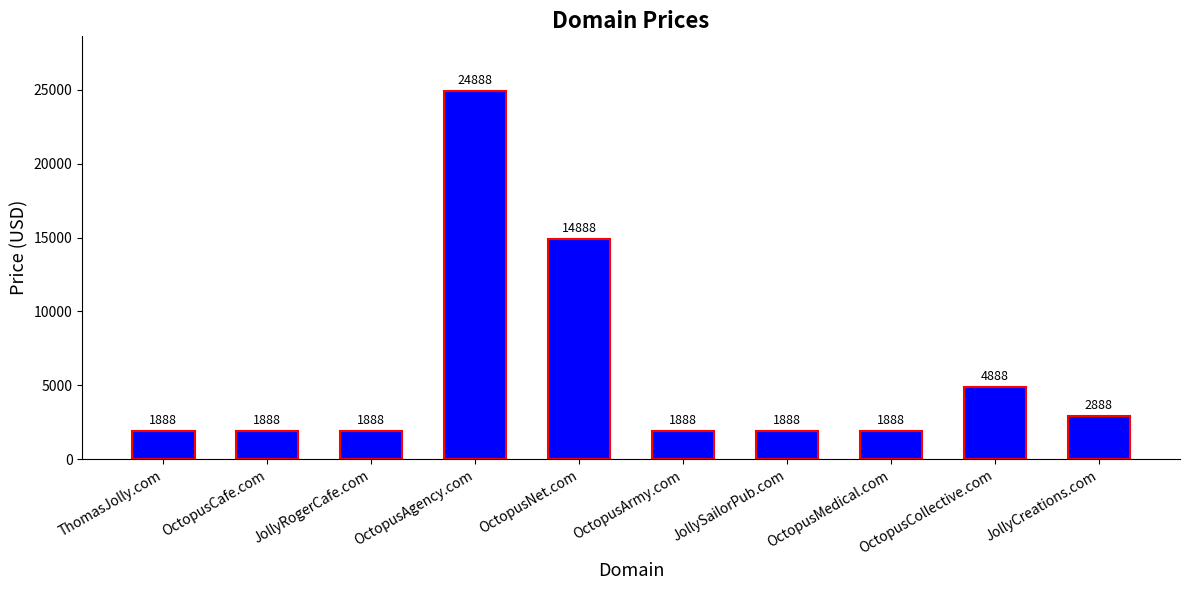

What position from the left is OctopusNet.com?

5